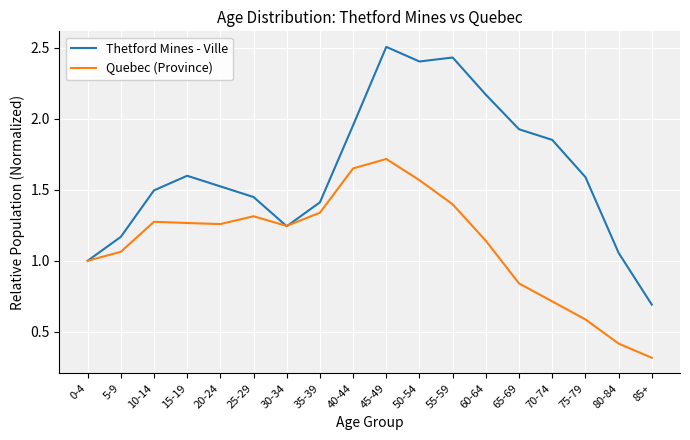

Is it true that Quebec (Province) equals 1.3 at 35-39?

True